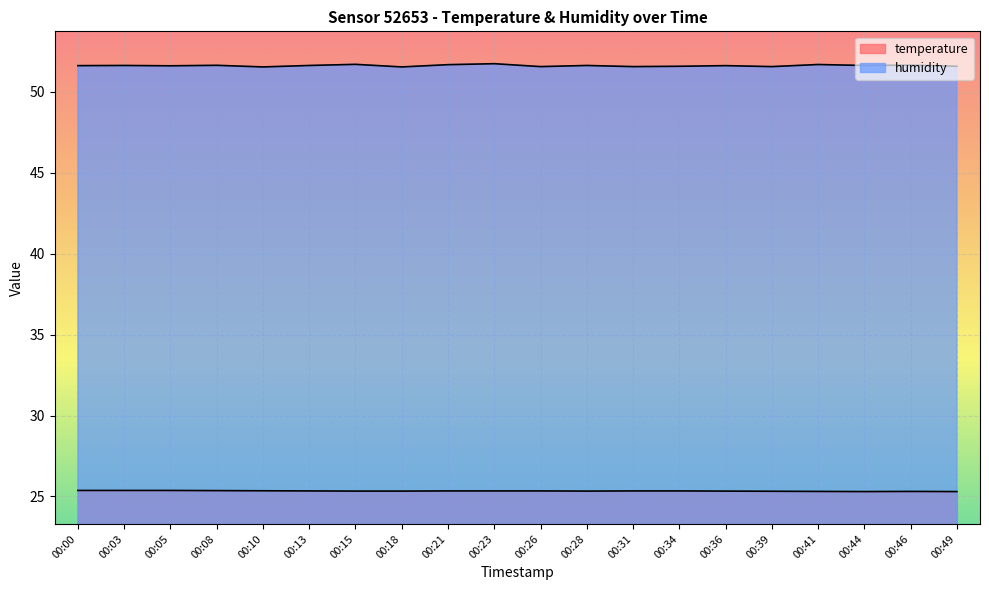

Between 00:10 and 00:18, which series saw the biggest shift?

temperature